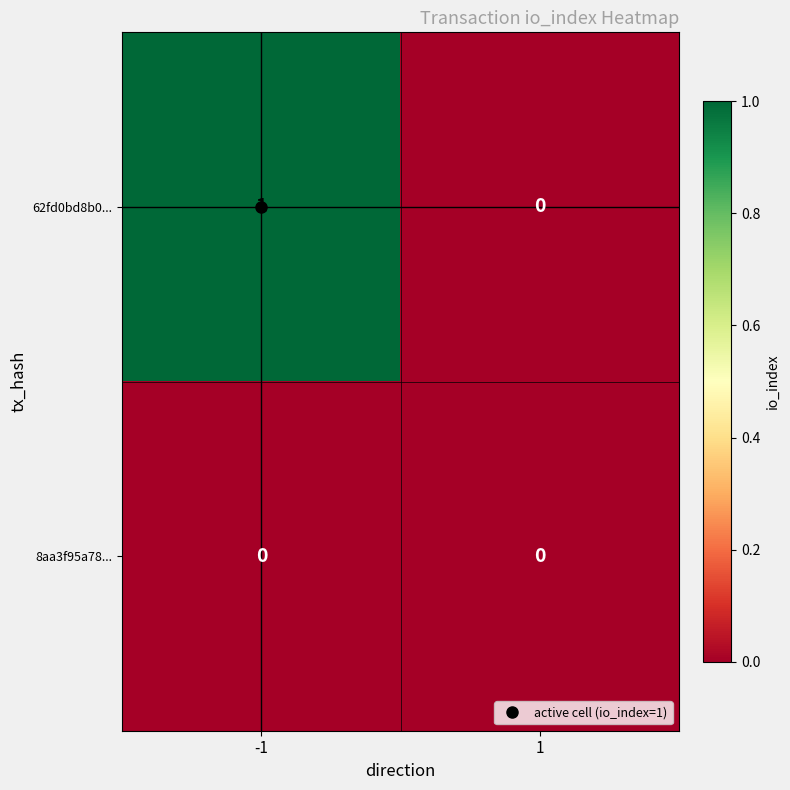

Which series changed the most between -1 and 1?

62fd0bd8b0...